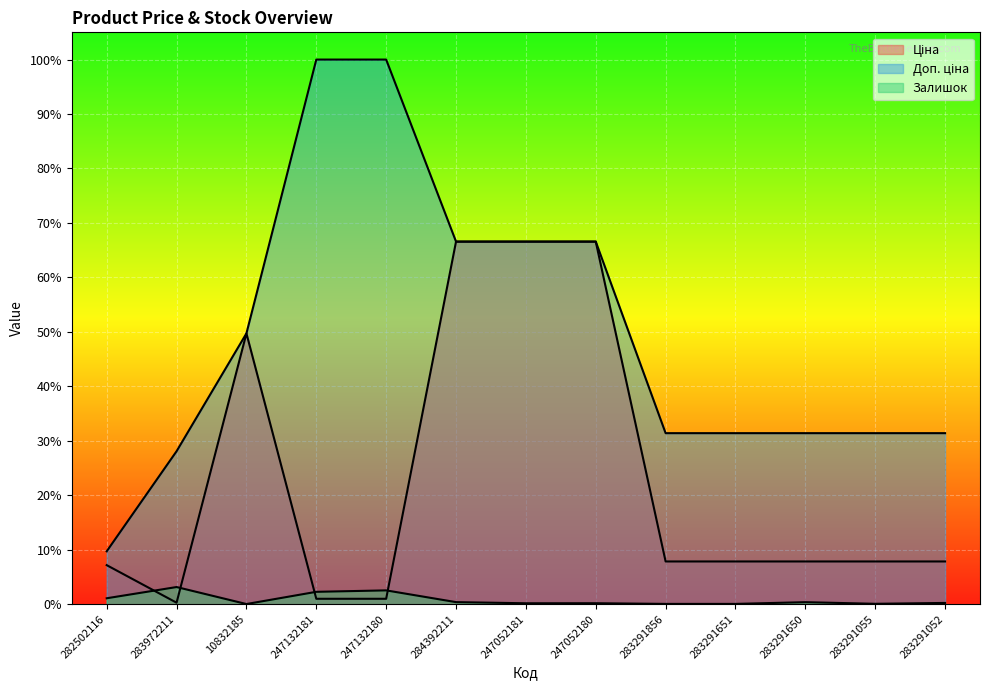

True or false: Залишок has more than 0 points higher than both neighbors.

True